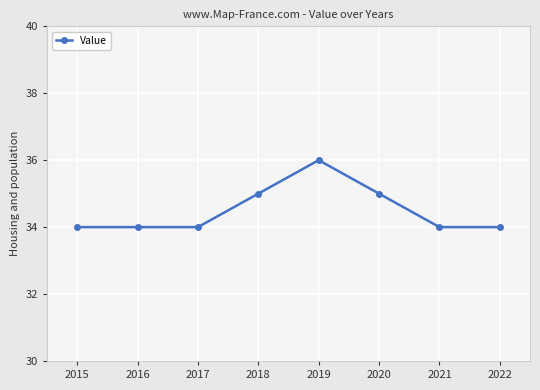

What is the sum of the values at 2015 and 2020?

69